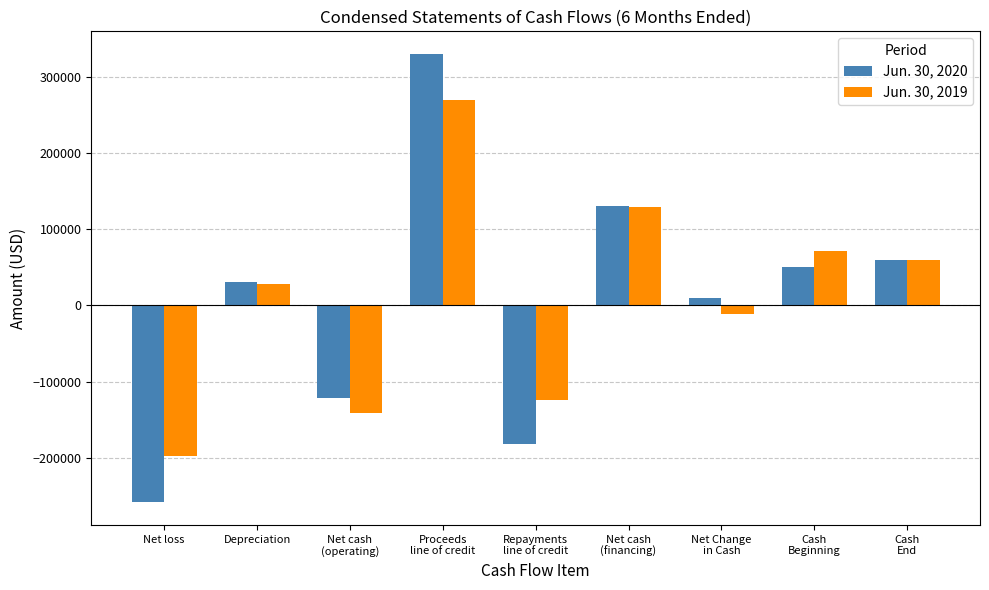

What is the sum of all Jun. 30, 2020 values?

49114